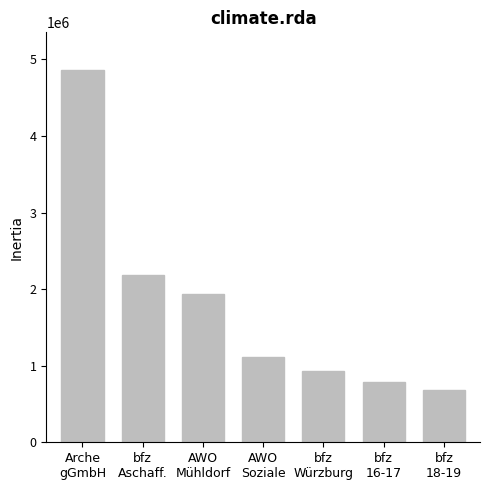

What is the sum of all values?

12496590.7